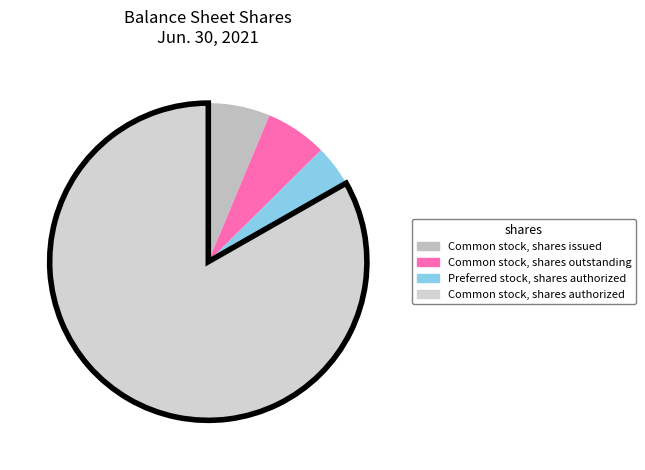

Is Common stock, shares authorized the majority of the pie?

Yes